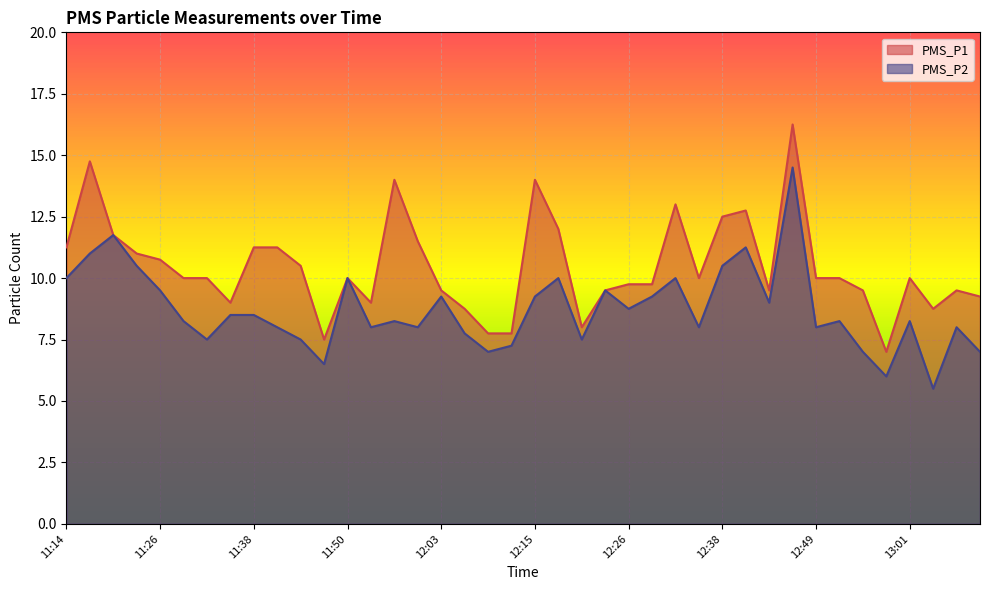

Is the value of PMS_P1 at 12:23 greater than the value of PMS_P2 at 13:01?

Yes